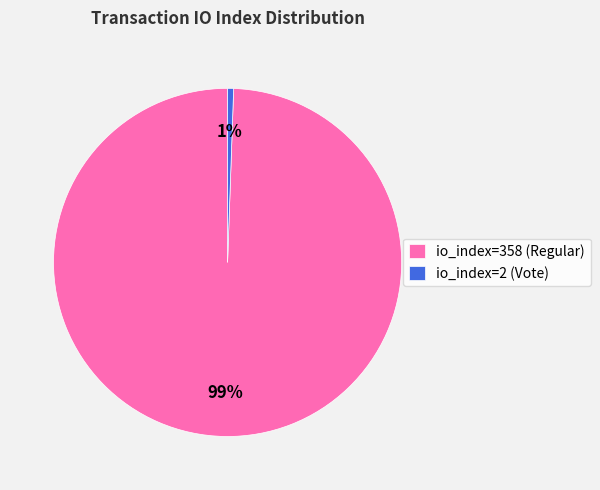

Count the number of slices in the pie.

2